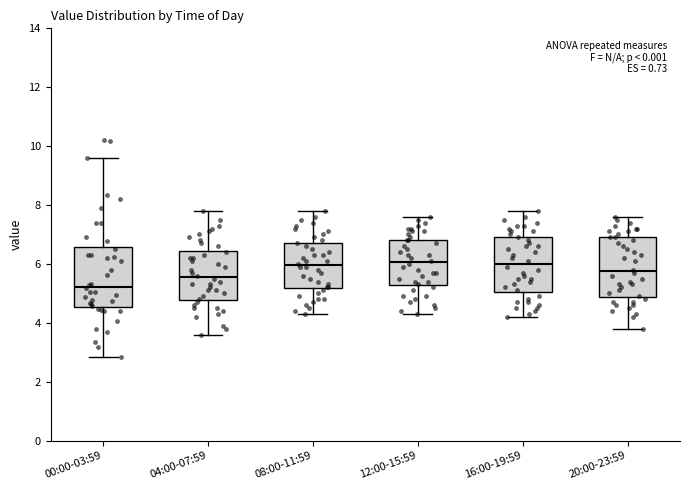

Which box has the lowest median line?

00:00-03:59